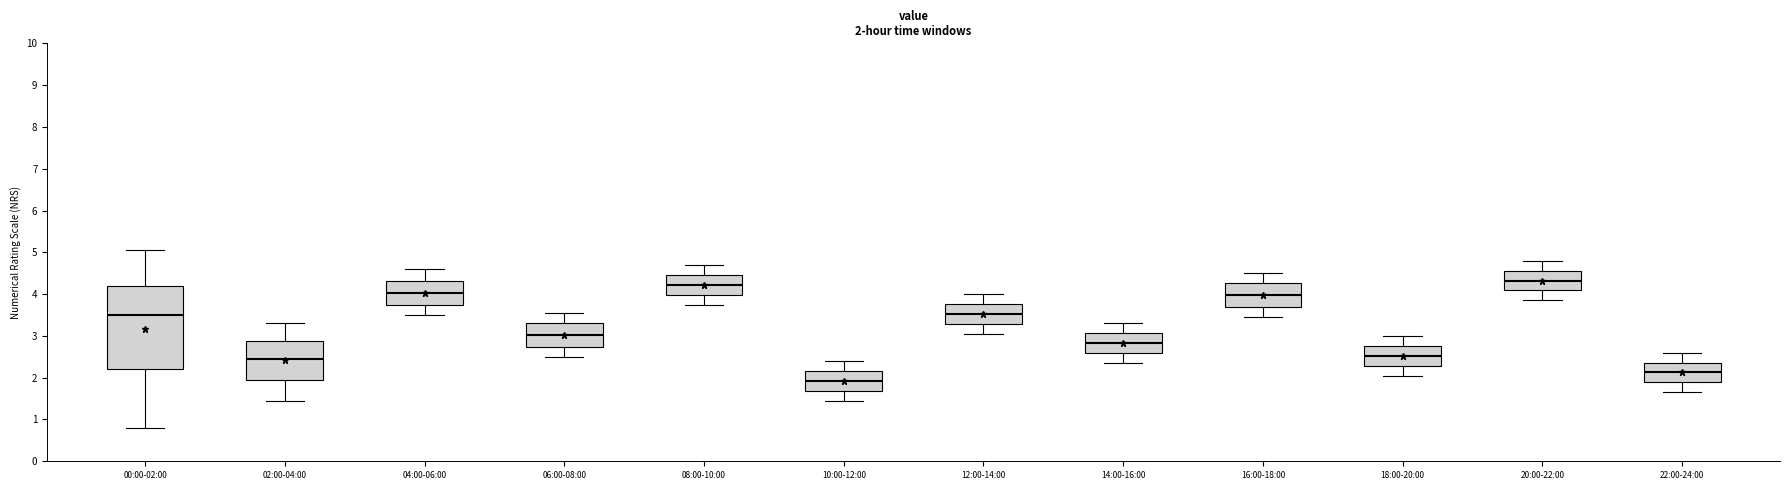

Comparing the boxes themselves (not the whiskers), which one is the tallest?

00:00-02:00